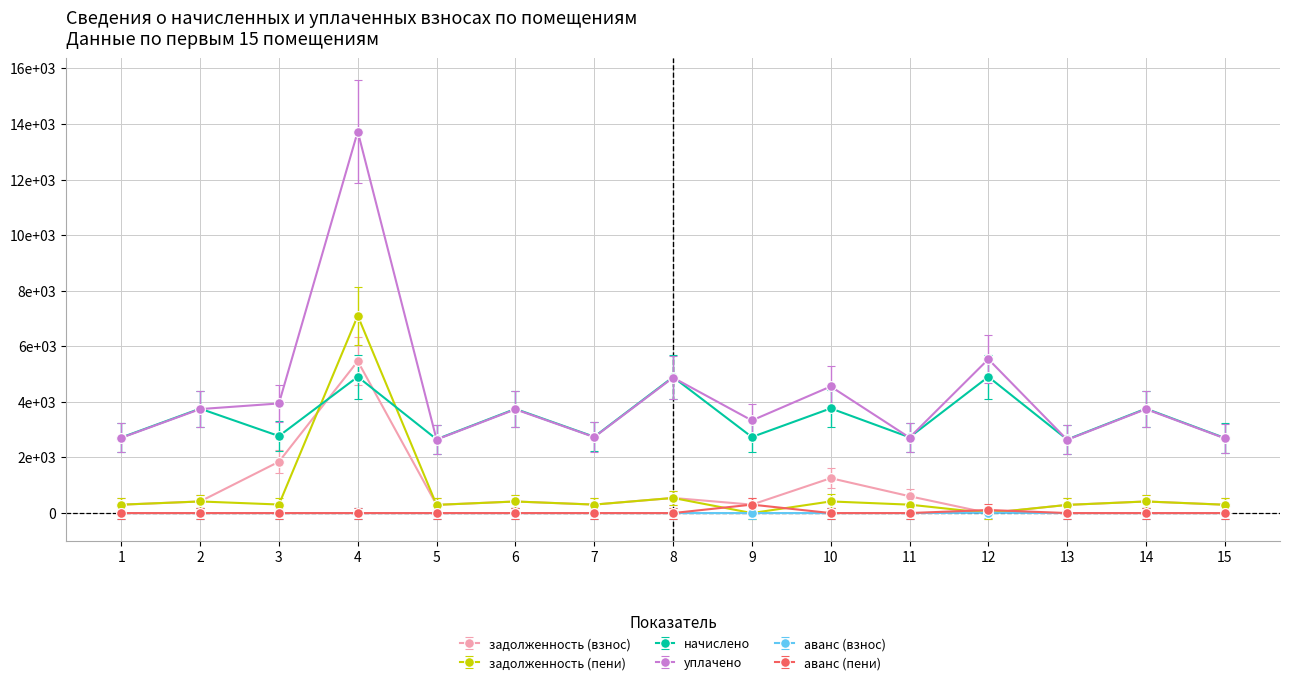

Does the chart have visible grid lines?

Yes